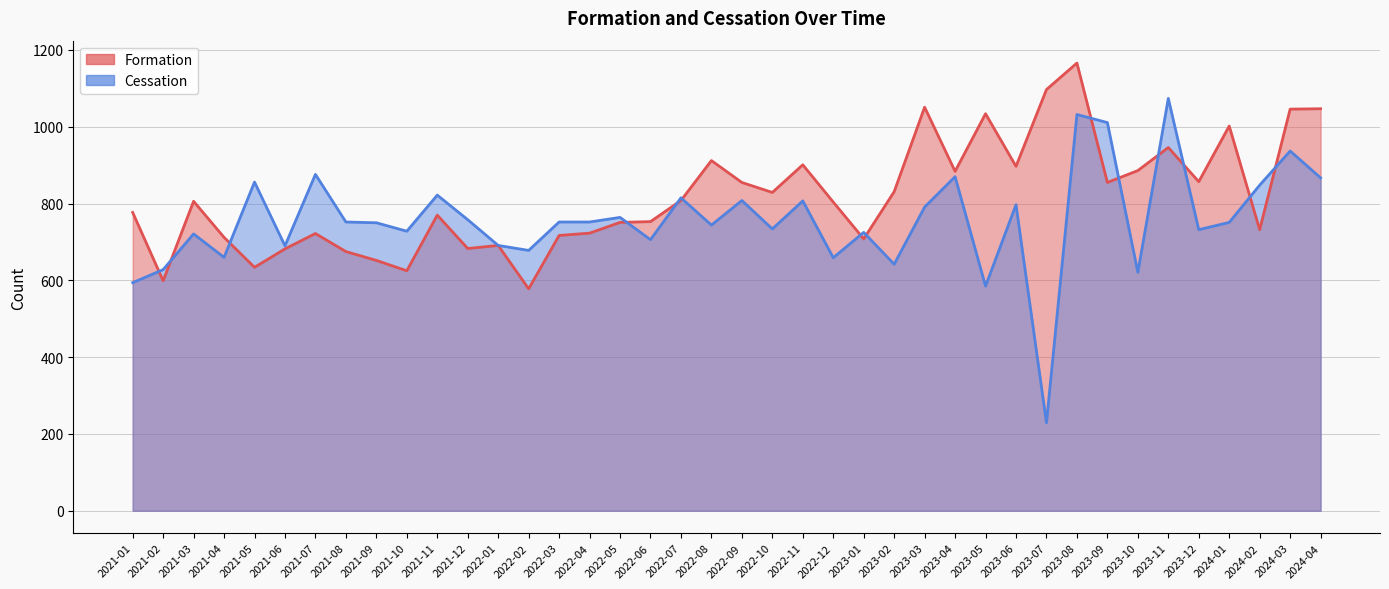

At how many categories does at least one series exceed 1077?

2